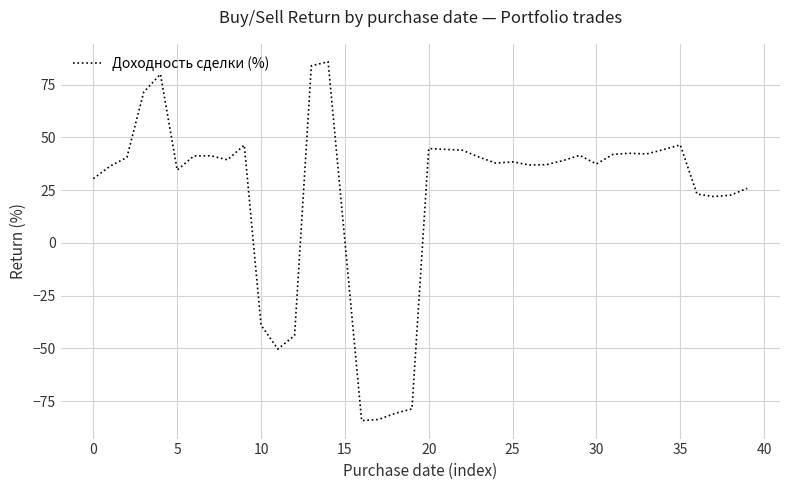

What is the greatest value displayed?

85.8